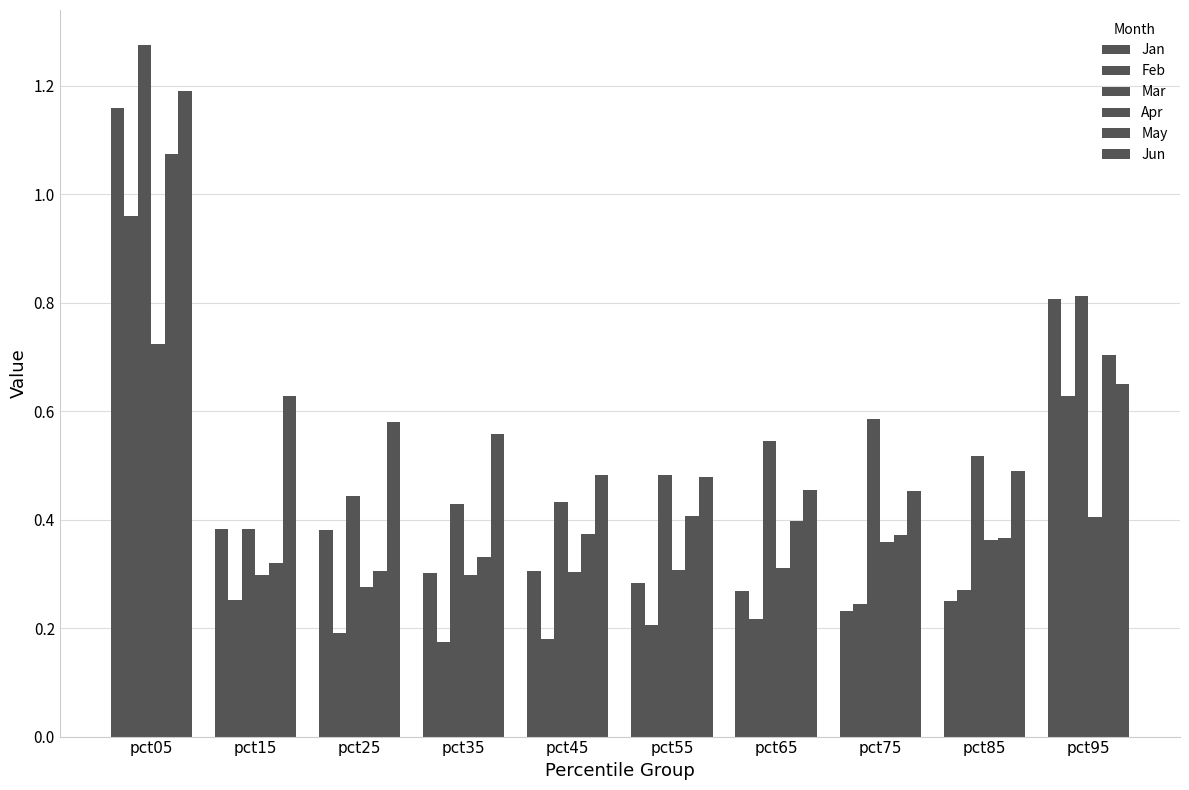

How many groups of bars are there?

10